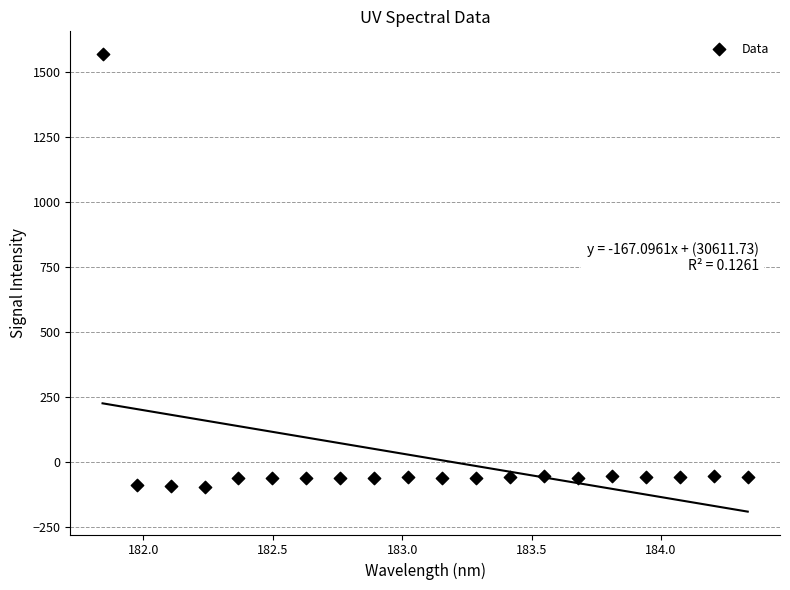

What is the range of Y values (max minus min)?

1663.5